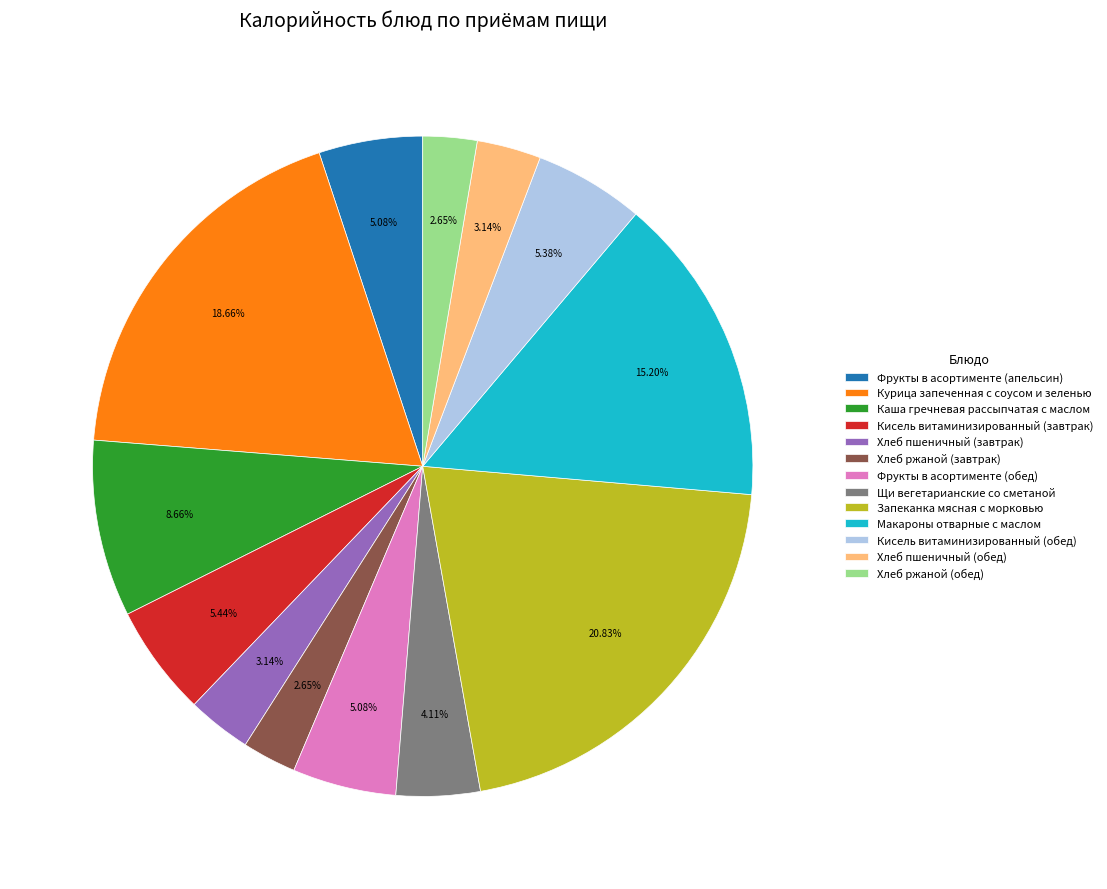

Does Щи вегетарианские со сметаной account for over 50% of the chart?

No